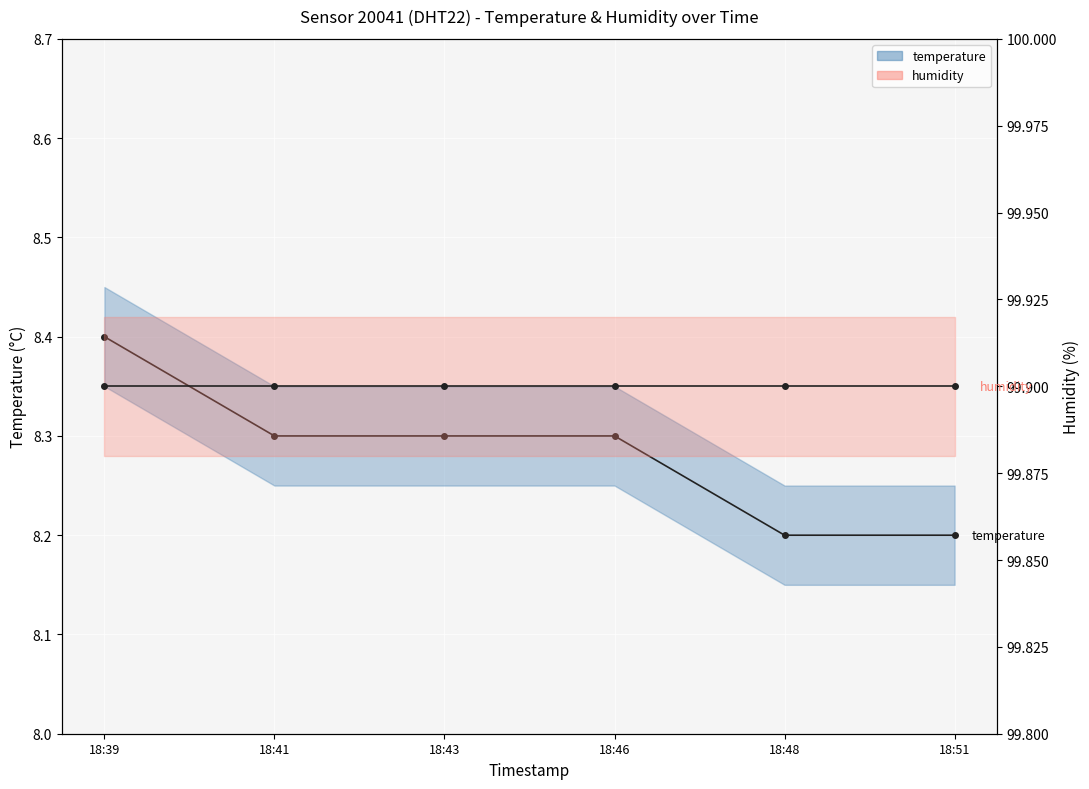

At which category is the sum across all series the highest?

18:39